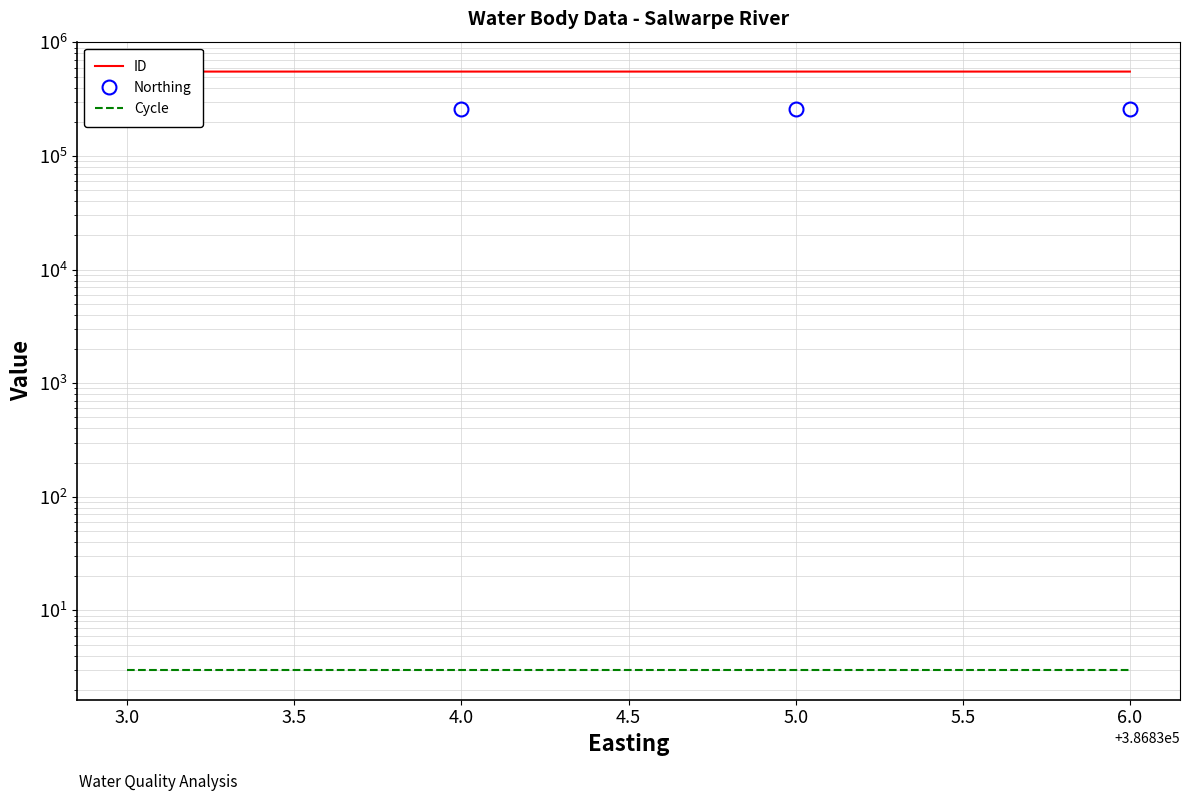

True or false: Northing and ID intersect in this chart.

False